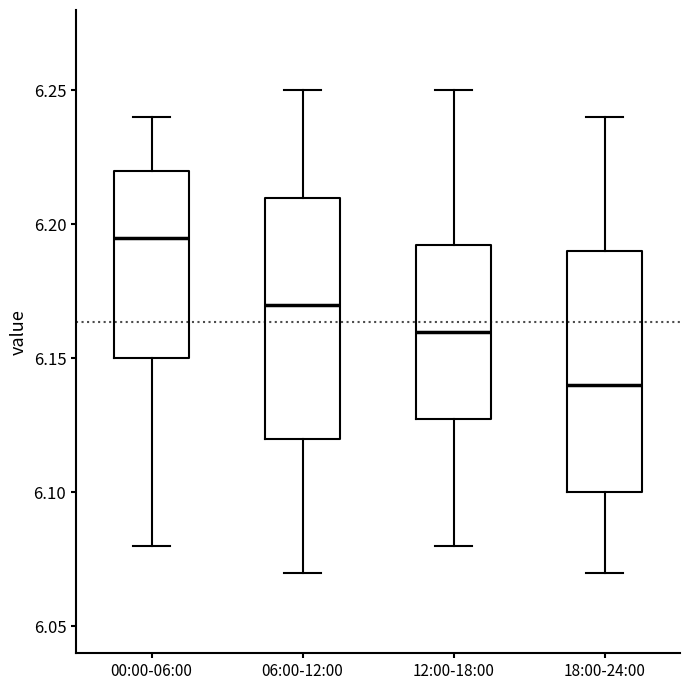

Which box's median line is the lowest?

18:00-24:00